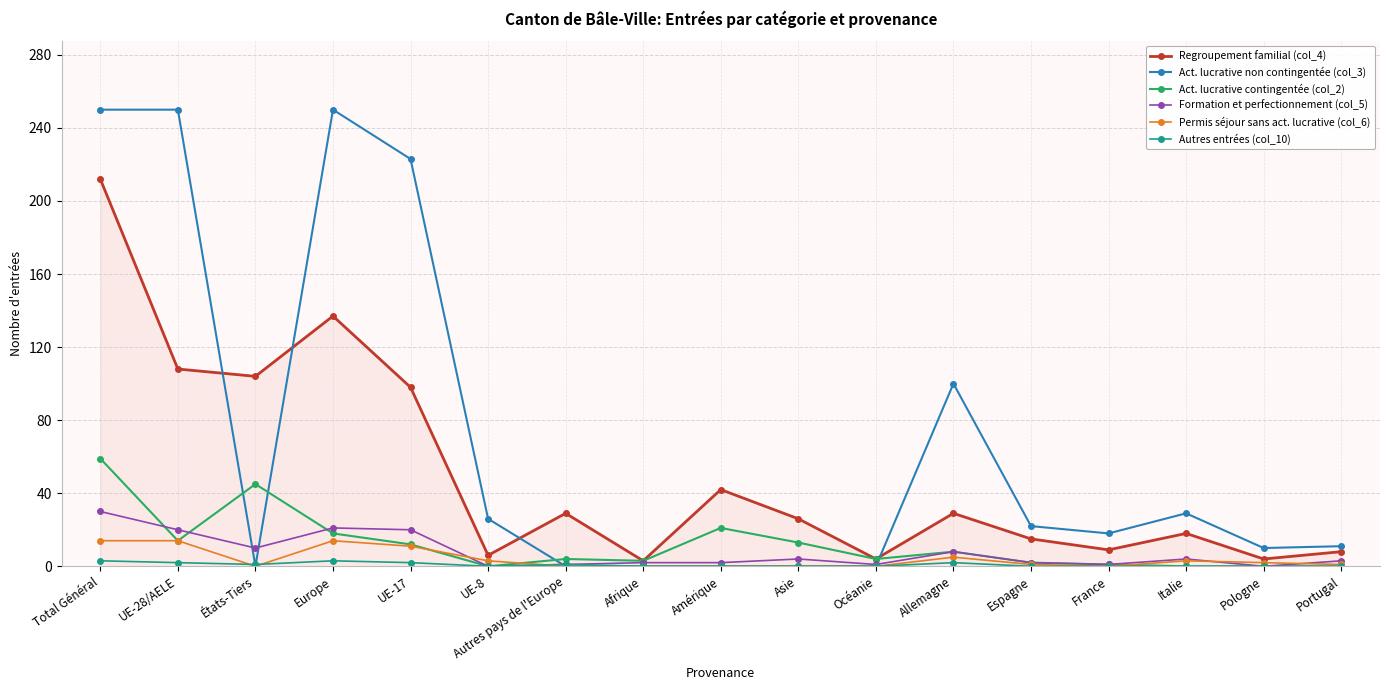

In Autres entrées (col_10), how many points are higher than both neighbors (excluding endpoints)?

3